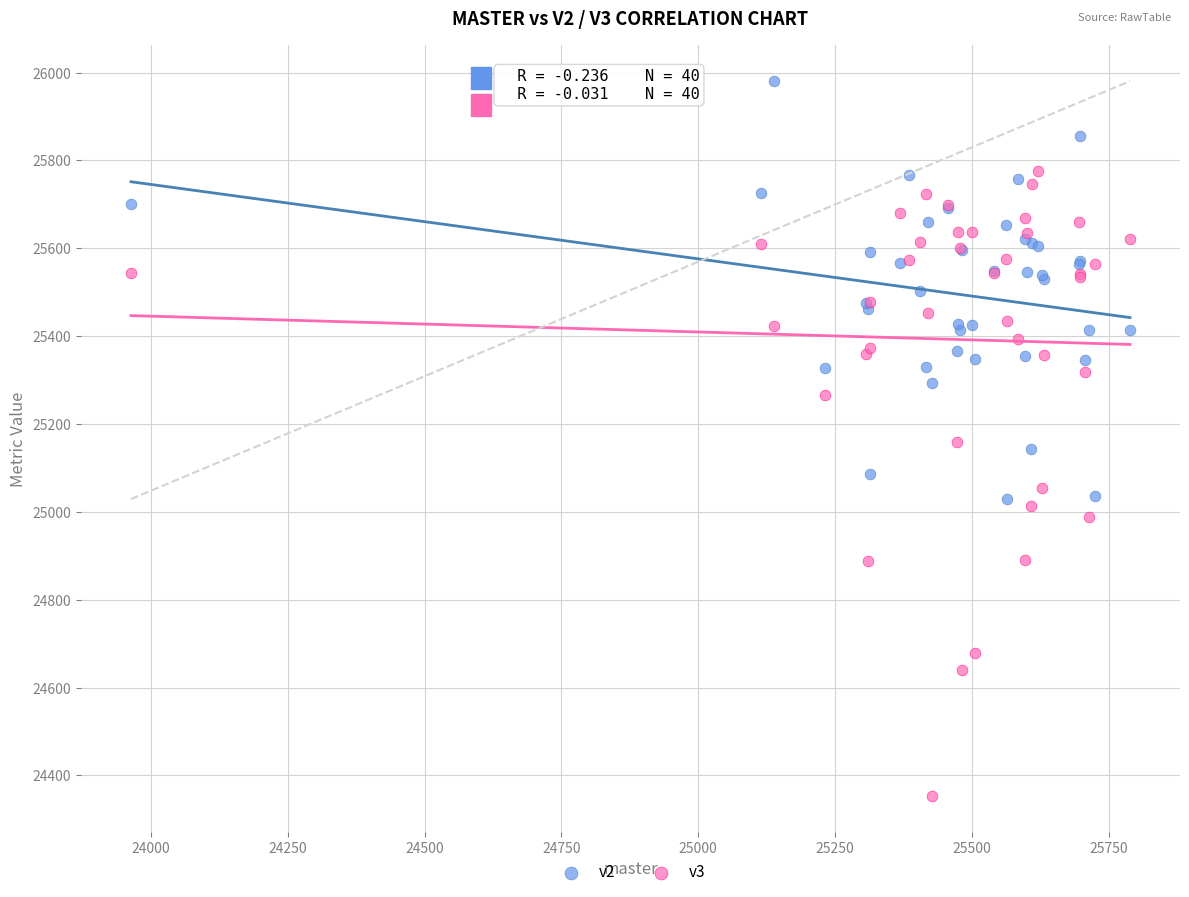

What is the X range (max minus min) for the scatter plot?

1825.3